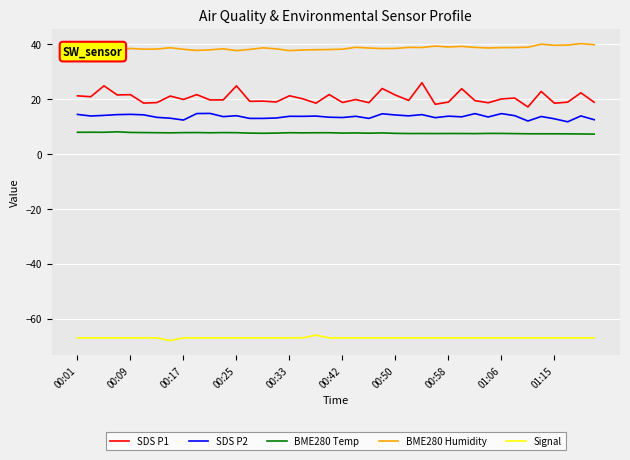

List the series in order of their peak value, highest first.

BME280 Humidity, SDS P1, SDS P2, BME280 Temp, Signal